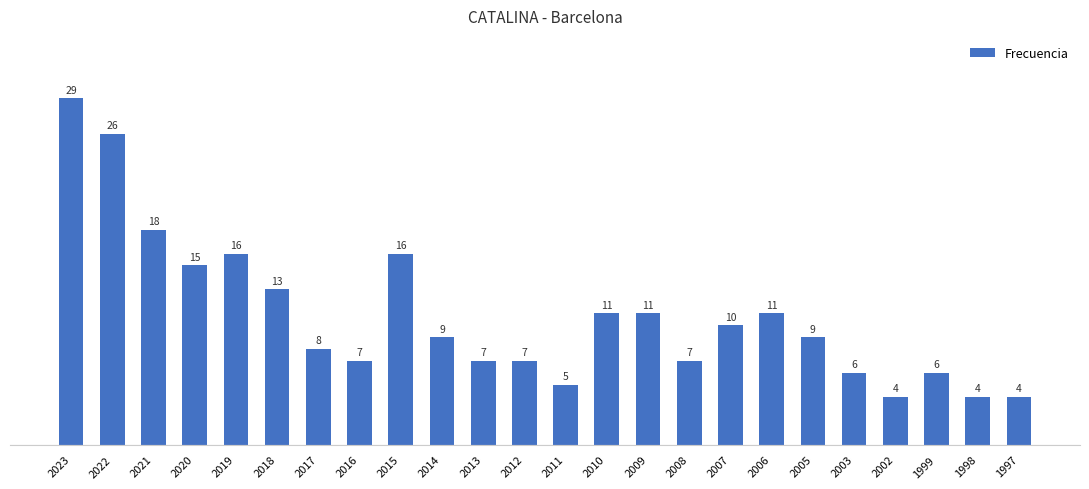

Read the value at 2017, to the nearest 10.

10